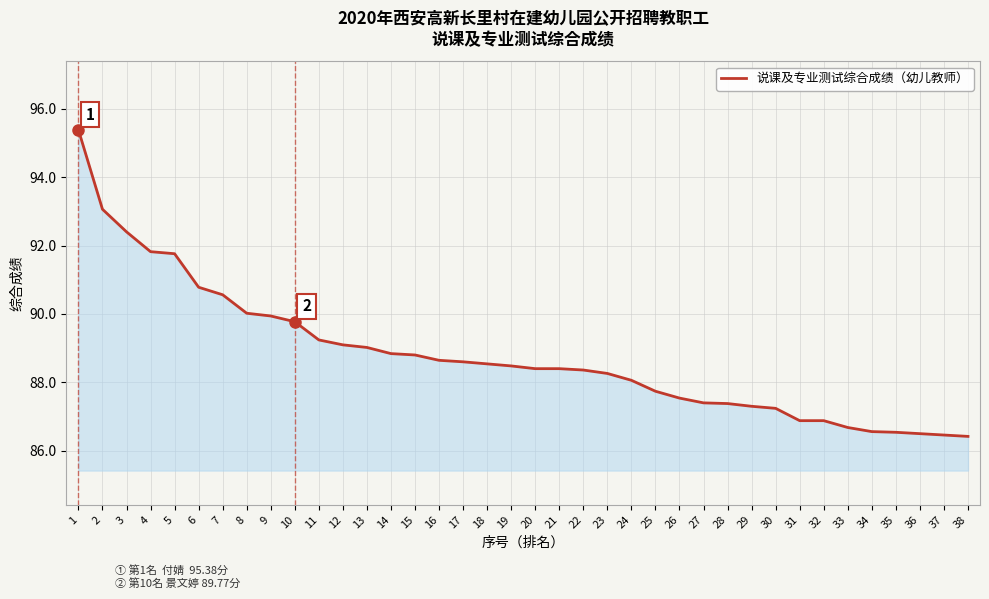

The chart shows a value of 88.1 at 24. True or false?

True